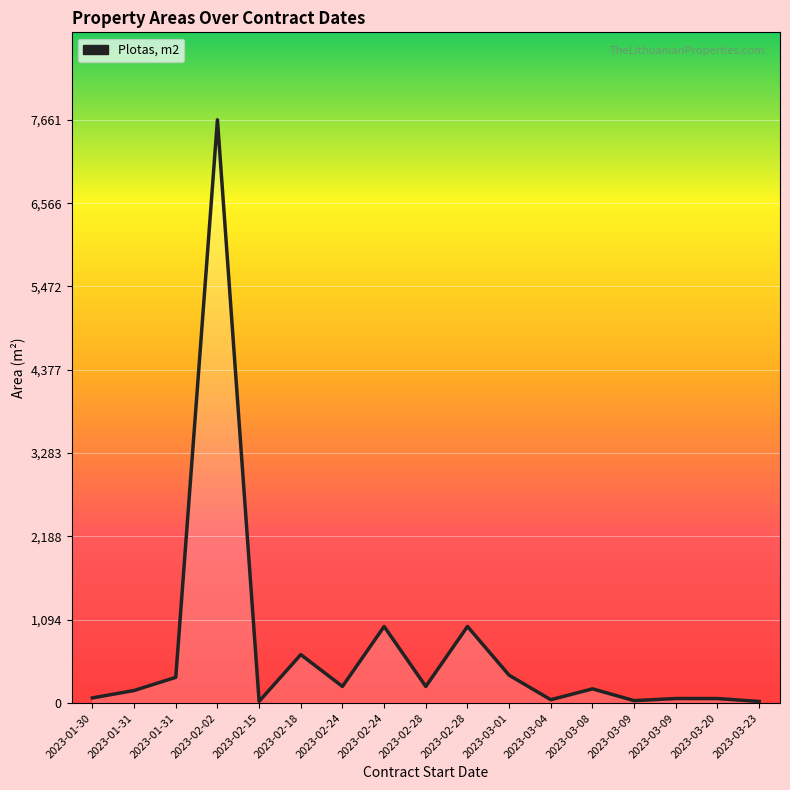

Does the chart have visible grid lines?

Yes